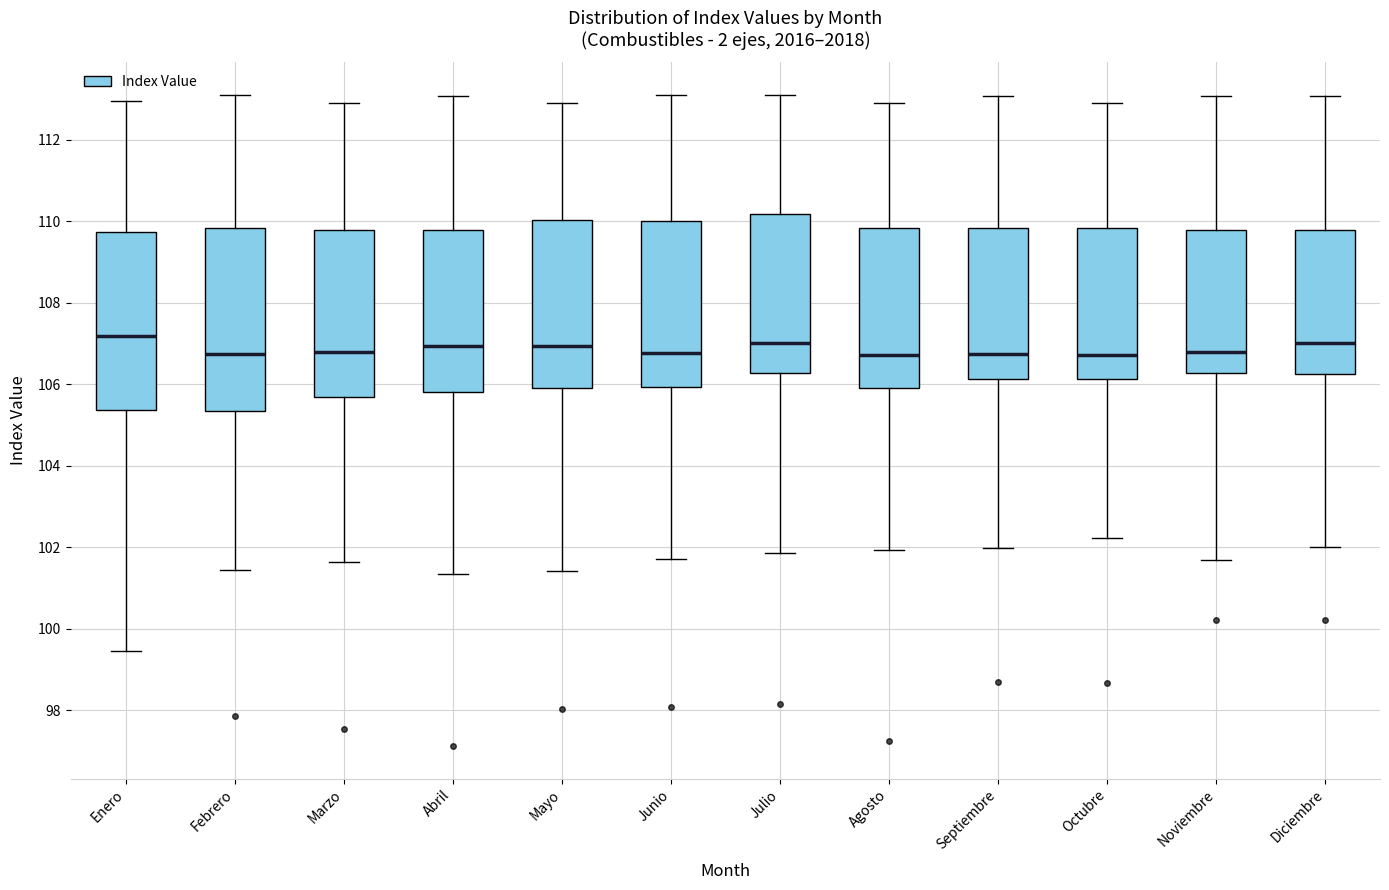

Reading left to right, transcribe this box plot: for each box, give where its median line is, the range the box spans, and where its two whiskers end, as read against the y-axis. The values are not printed on the chart, so give them approximately, as read against the axis.

Enero: median 107.2, box 105.4 to 109.8, whiskers 99.4 to 113.0
Febrero: median 106.8, box 105.4 to 109.8, whiskers 101.4 to 113.2
Marzo: median 106.8, box 105.6 to 109.8, whiskers 101.6 to 112.8
Abril: median 107.0, box 105.8 to 109.8, whiskers 101.4 to 113.0
Mayo: median 107.0, box 106.0 to 110.0, whiskers 101.4 to 113.0
Junio: median 106.8, box 106.0 to 110.0, whiskers 101.8 to 113.2
Julio: median 107.0, box 106.2 to 110.2, whiskers 101.8 to 113.2
Agosto: median 106.8, box 106.0 to 109.8, whiskers 102.0 to 112.8
Septiembre: median 106.8, box 106.2 to 109.8, whiskers 102.0 to 113.0
Octubre: median 106.8, box 106.2 to 109.8, whiskers 102.2 to 112.8
Noviembre: median 106.8, box 106.2 to 109.8, whiskers 101.8 to 113.0
Diciembre: median 107.0, box 106.2 to 109.8, whiskers 102.0 to 113.0